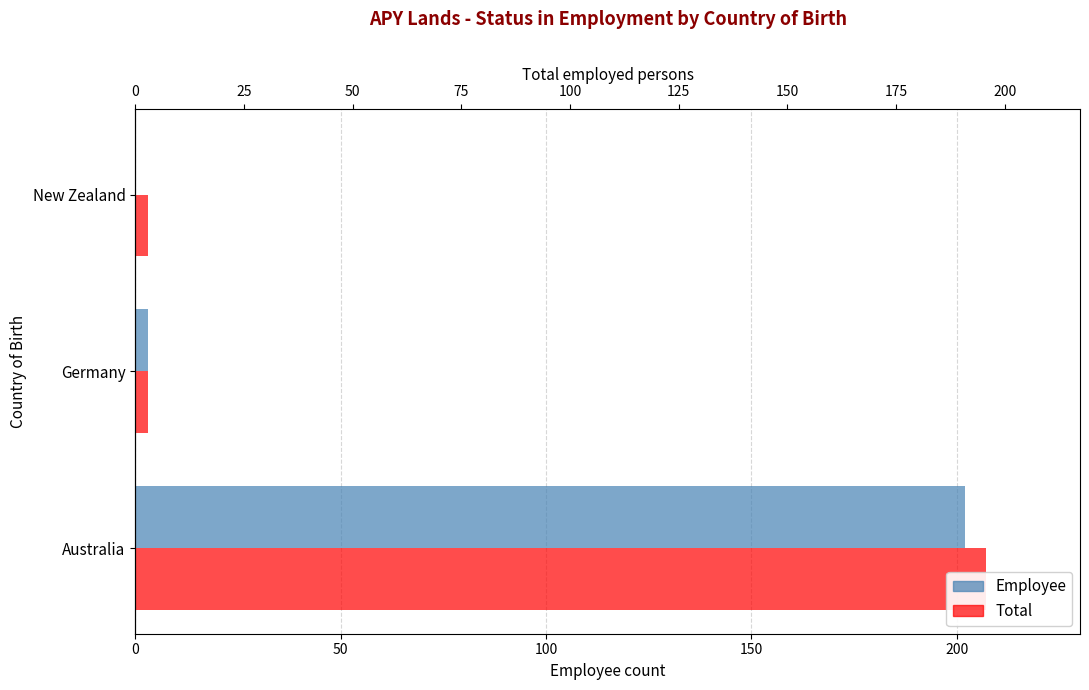

Are the bars horizontal?

Yes